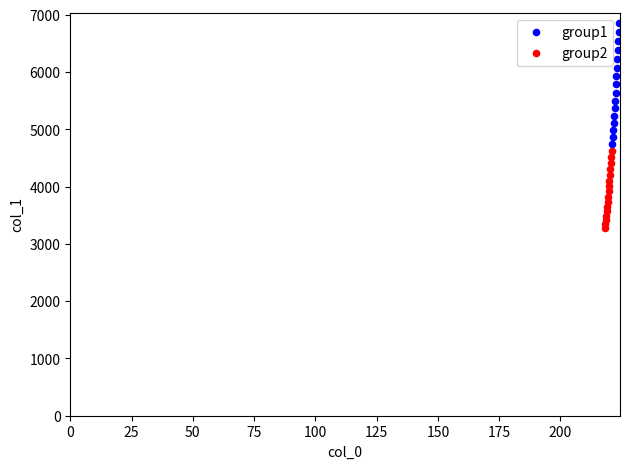

Which series contains the highest Y value?

group1